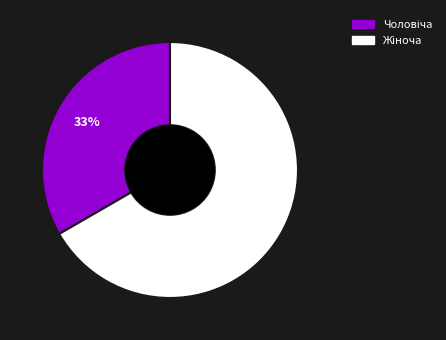

Does any single category account for the majority?

Yes